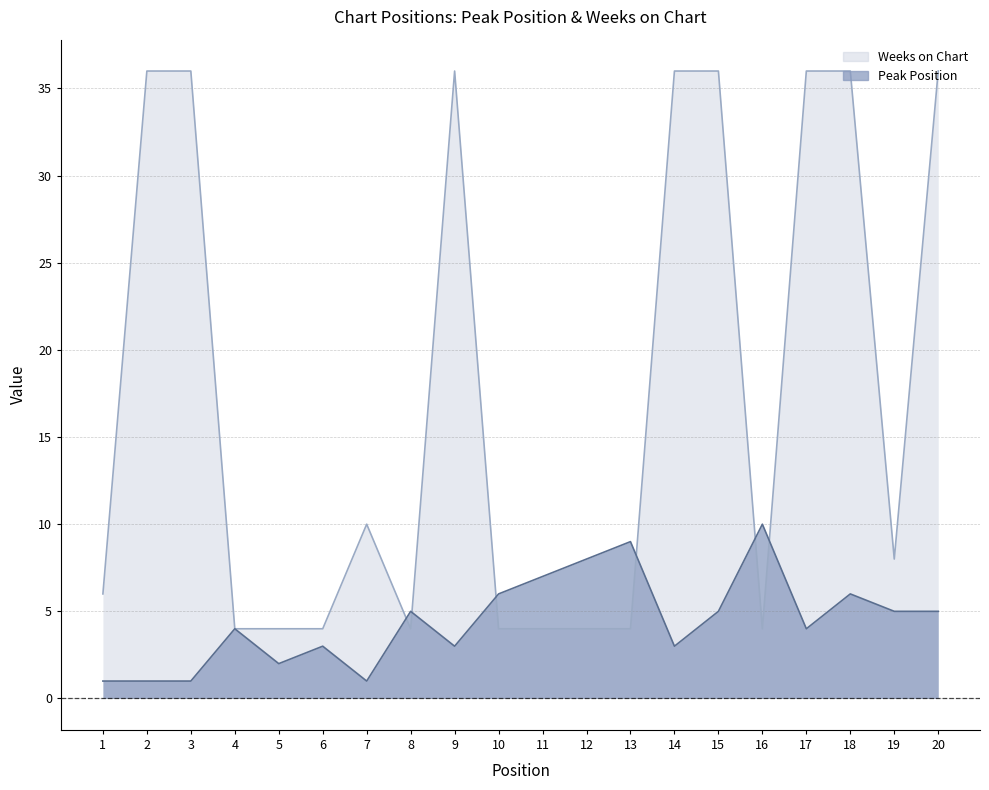

At which category is the sum across all series the highest?

18